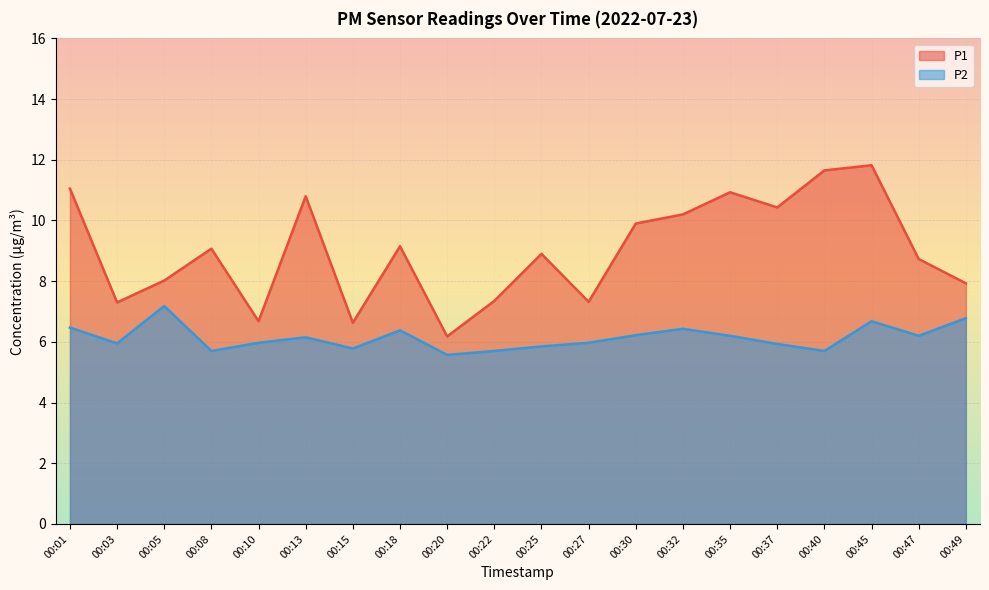

What is the sum of the P1 values at 00:20 and 00:47?

14.9